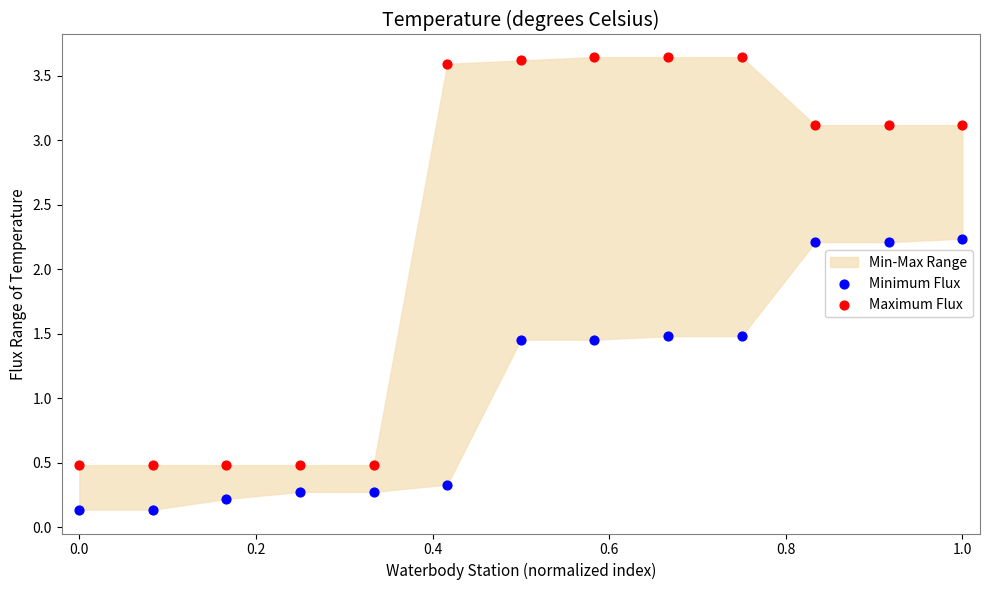

Across all data points, what is the range of X values (max minus min)?

1.0